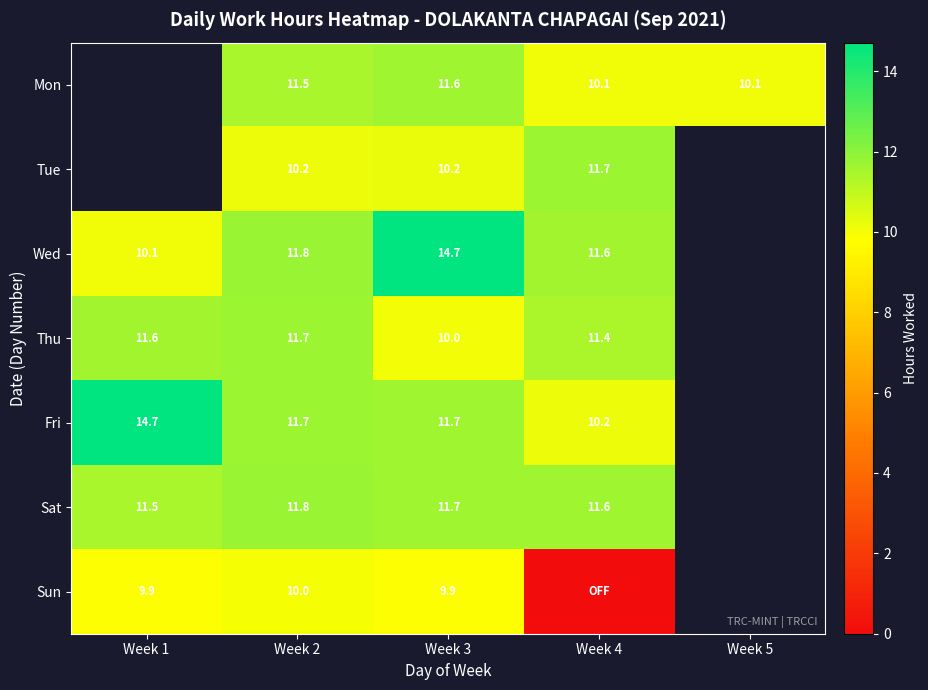

How many values in the Thu series are below 11?

1